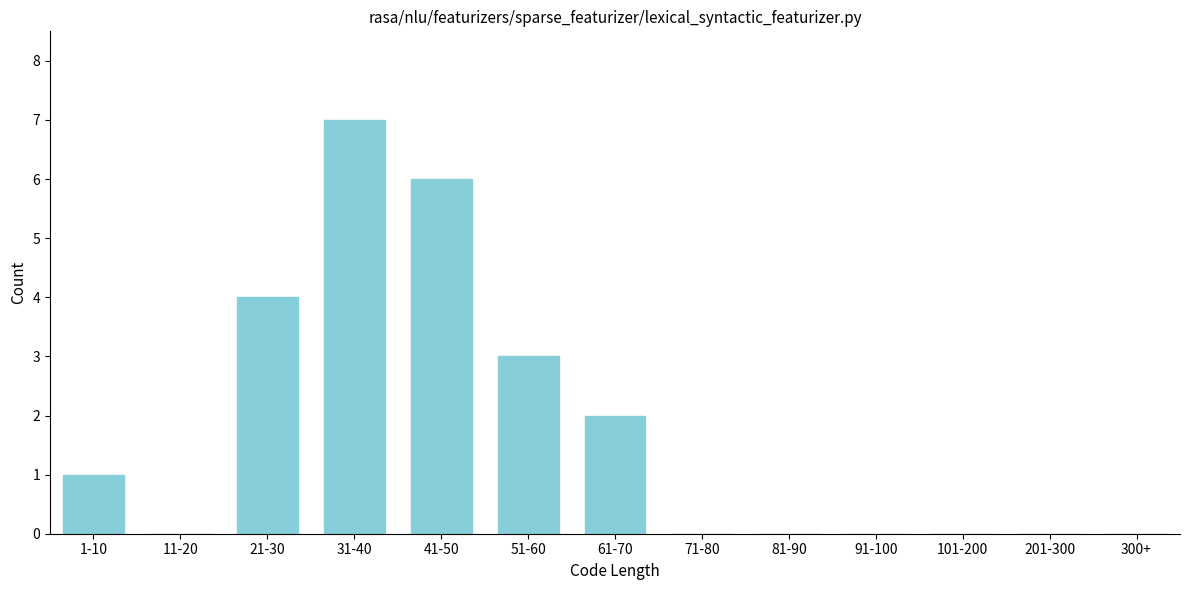

Reading right to left, extract all data points from this chart.

300+=0	201-300=0	101-200=0	91-100=0	81-90=0	71-80=0	61-70=2	51-60=3	41-50=6	31-40=7	21-30=4	11-20=0	1-10=1